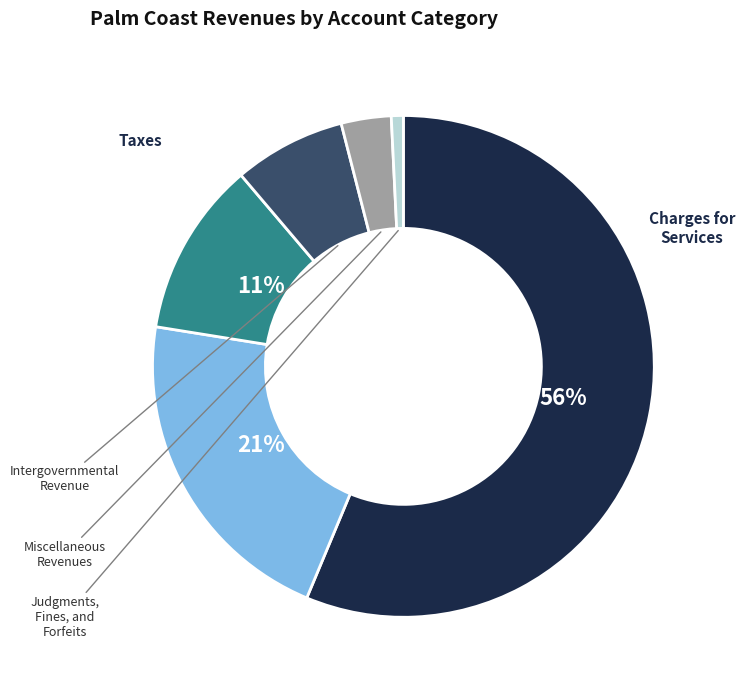

To the nearest percent, what is the difference between the largest and smallest slice percentages?

56%